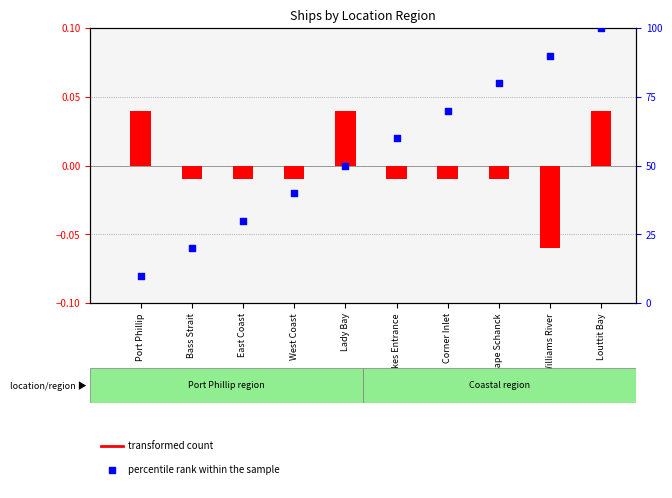

Which series reaches the minimum Y coordinate?

transformed count